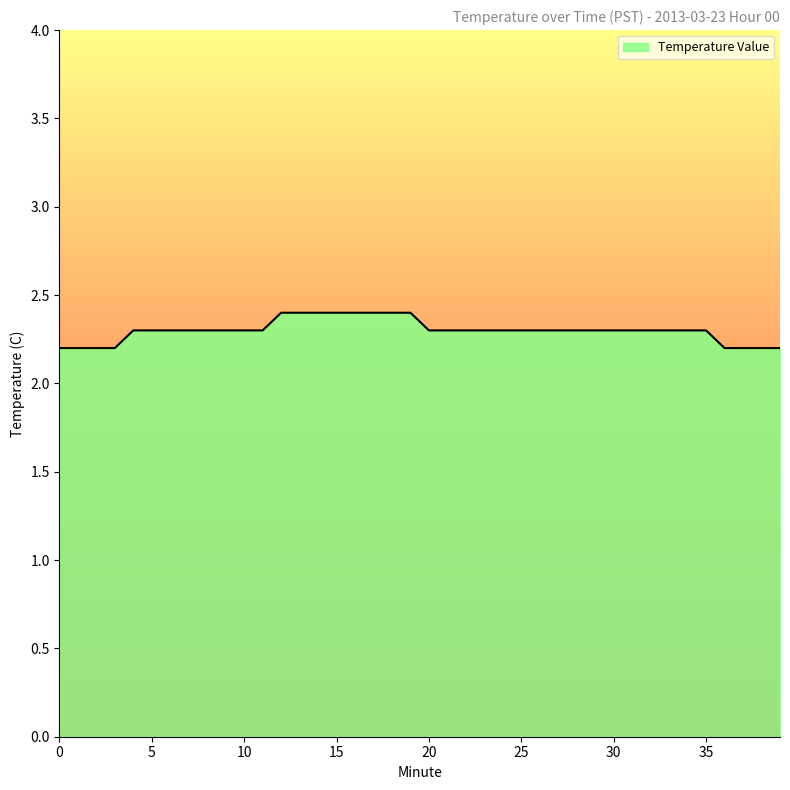

What is the minimum value shown in the chart?

2.2